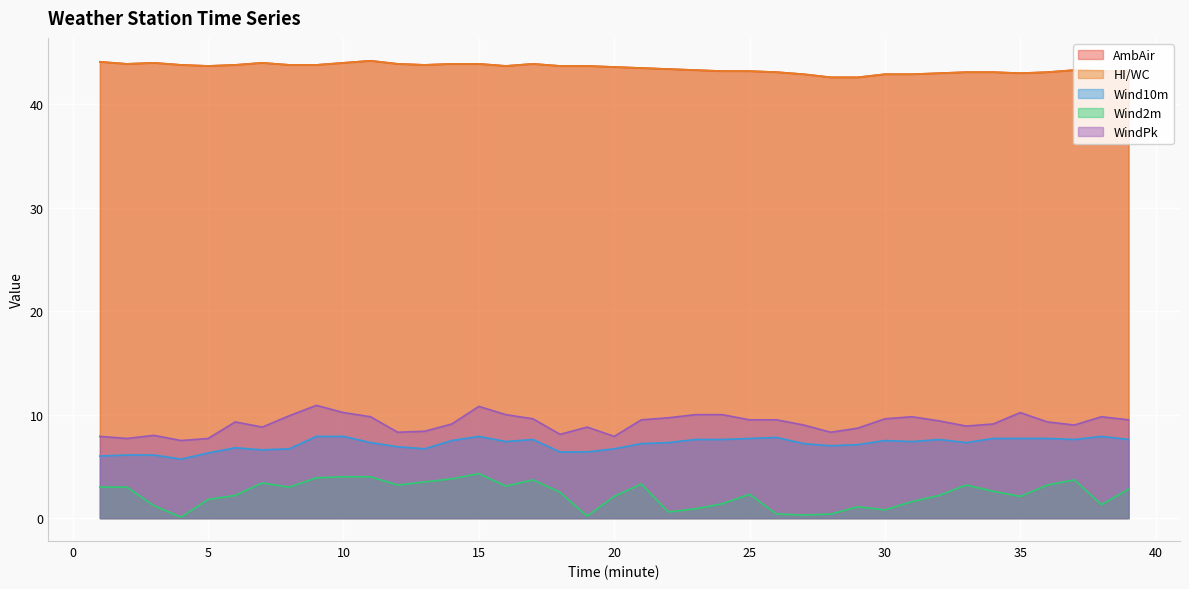

What is the value of the Wind2m point at the 35th from the left?

2.1